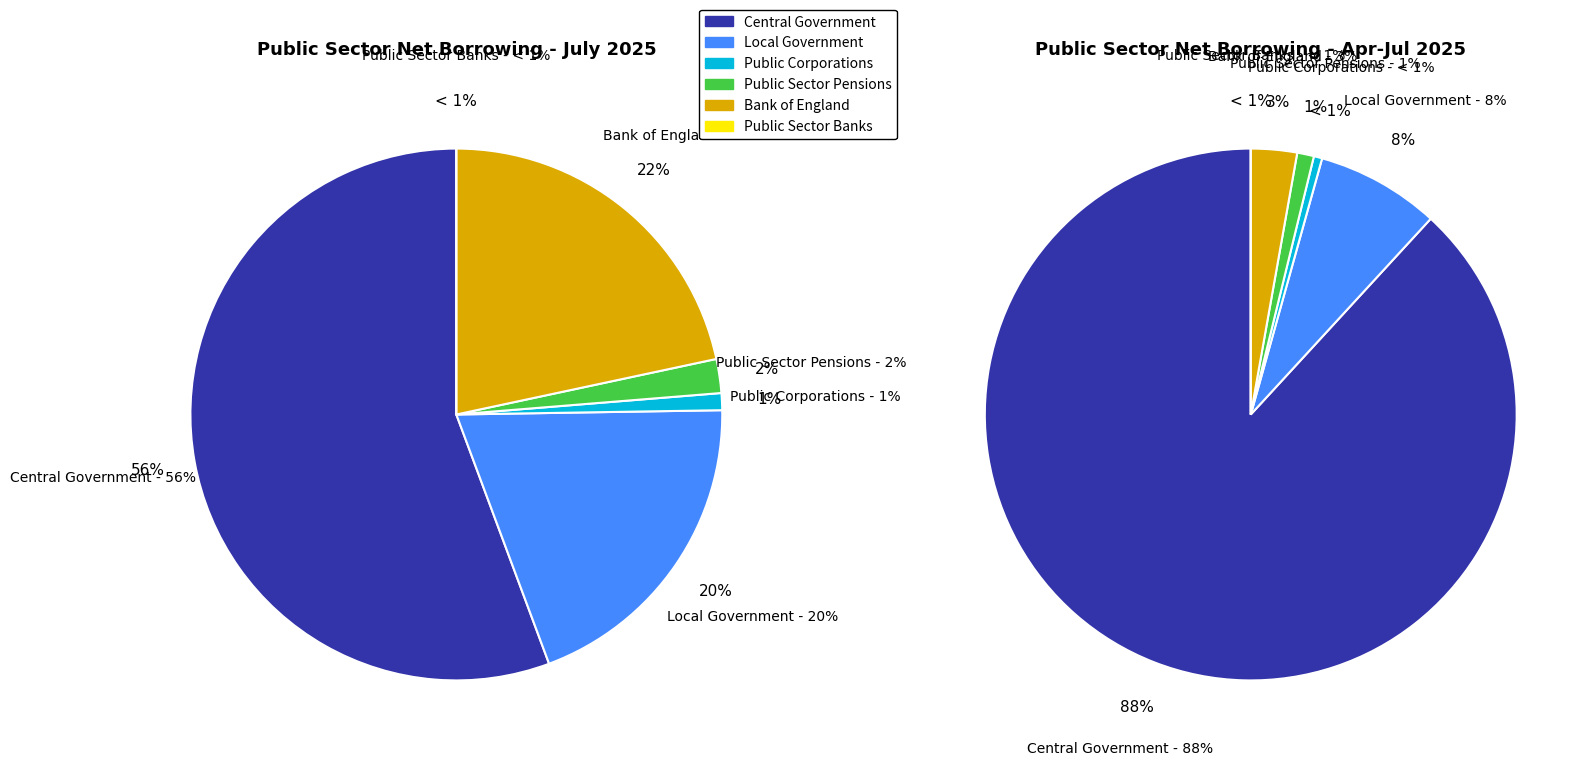

True or false: Public Sector Banks accounts for 0% of the total.

True